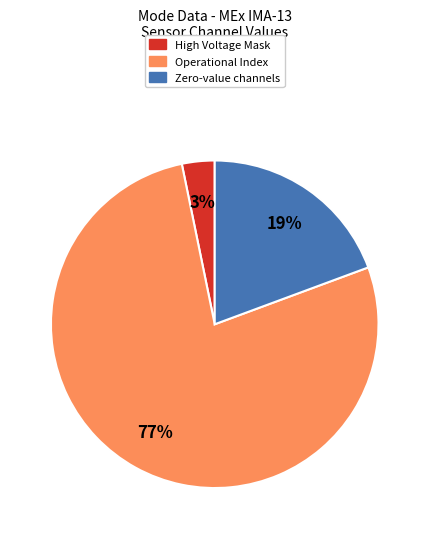

Is there a majority slice in this chart?

Yes